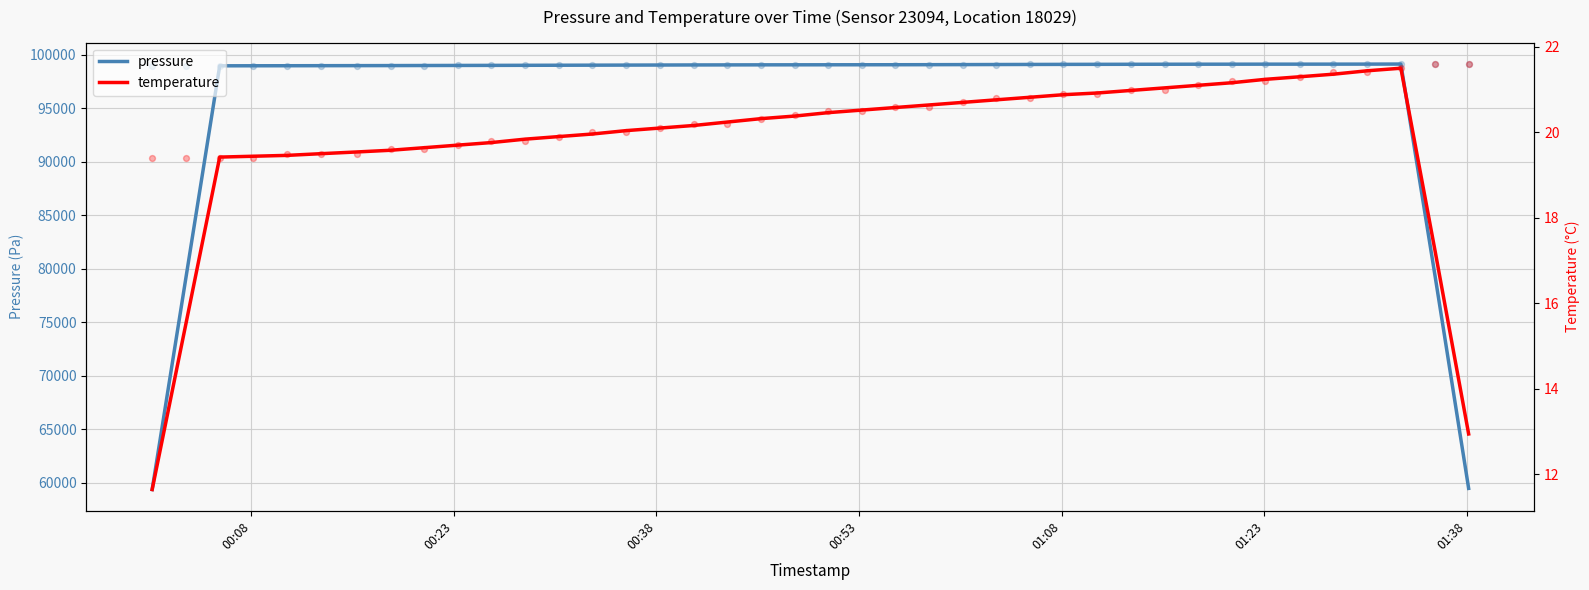

Which series has the largest total across all categories?

pressure